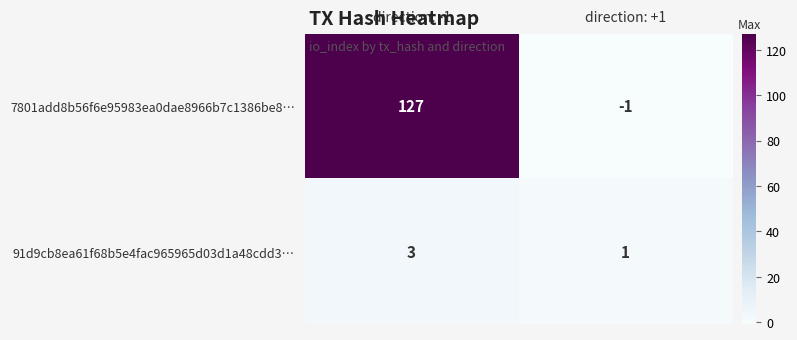

Which series has the largest range (max minus min)?

7801add8b56f6e95983ea0dae8966b7c1386be8…